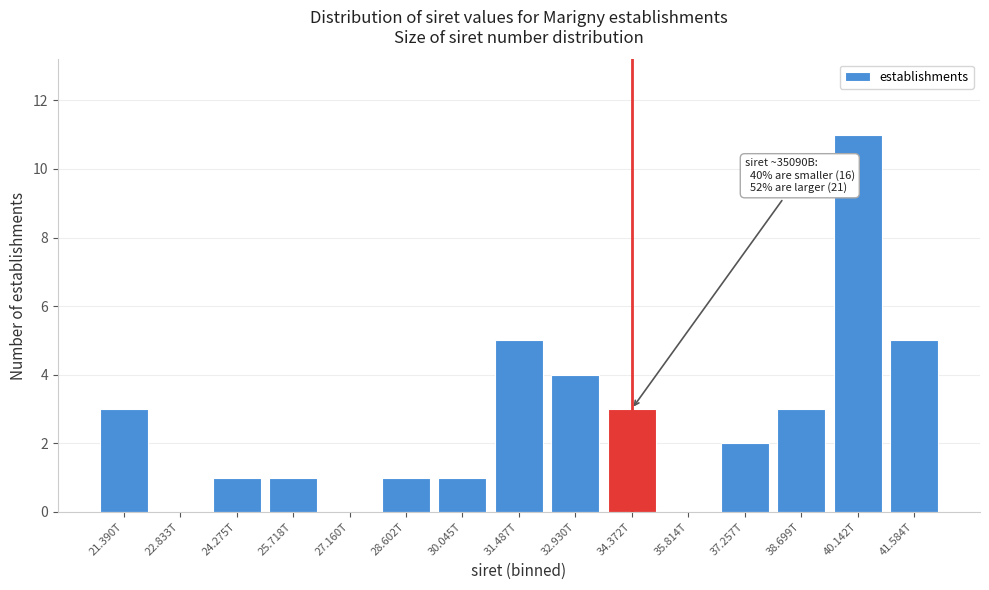

Reading left to right, what are all the values shown in this chart?

21.390T=3	22.833T=0	24.275T=1	25.718T=1	27.160T=0	28.602T=1	30.045T=1	31.487T=5	32.930T=4	34.372T=3	35.814T=0	37.257T=2	38.699T=3	40.142T=11	41.584T=5